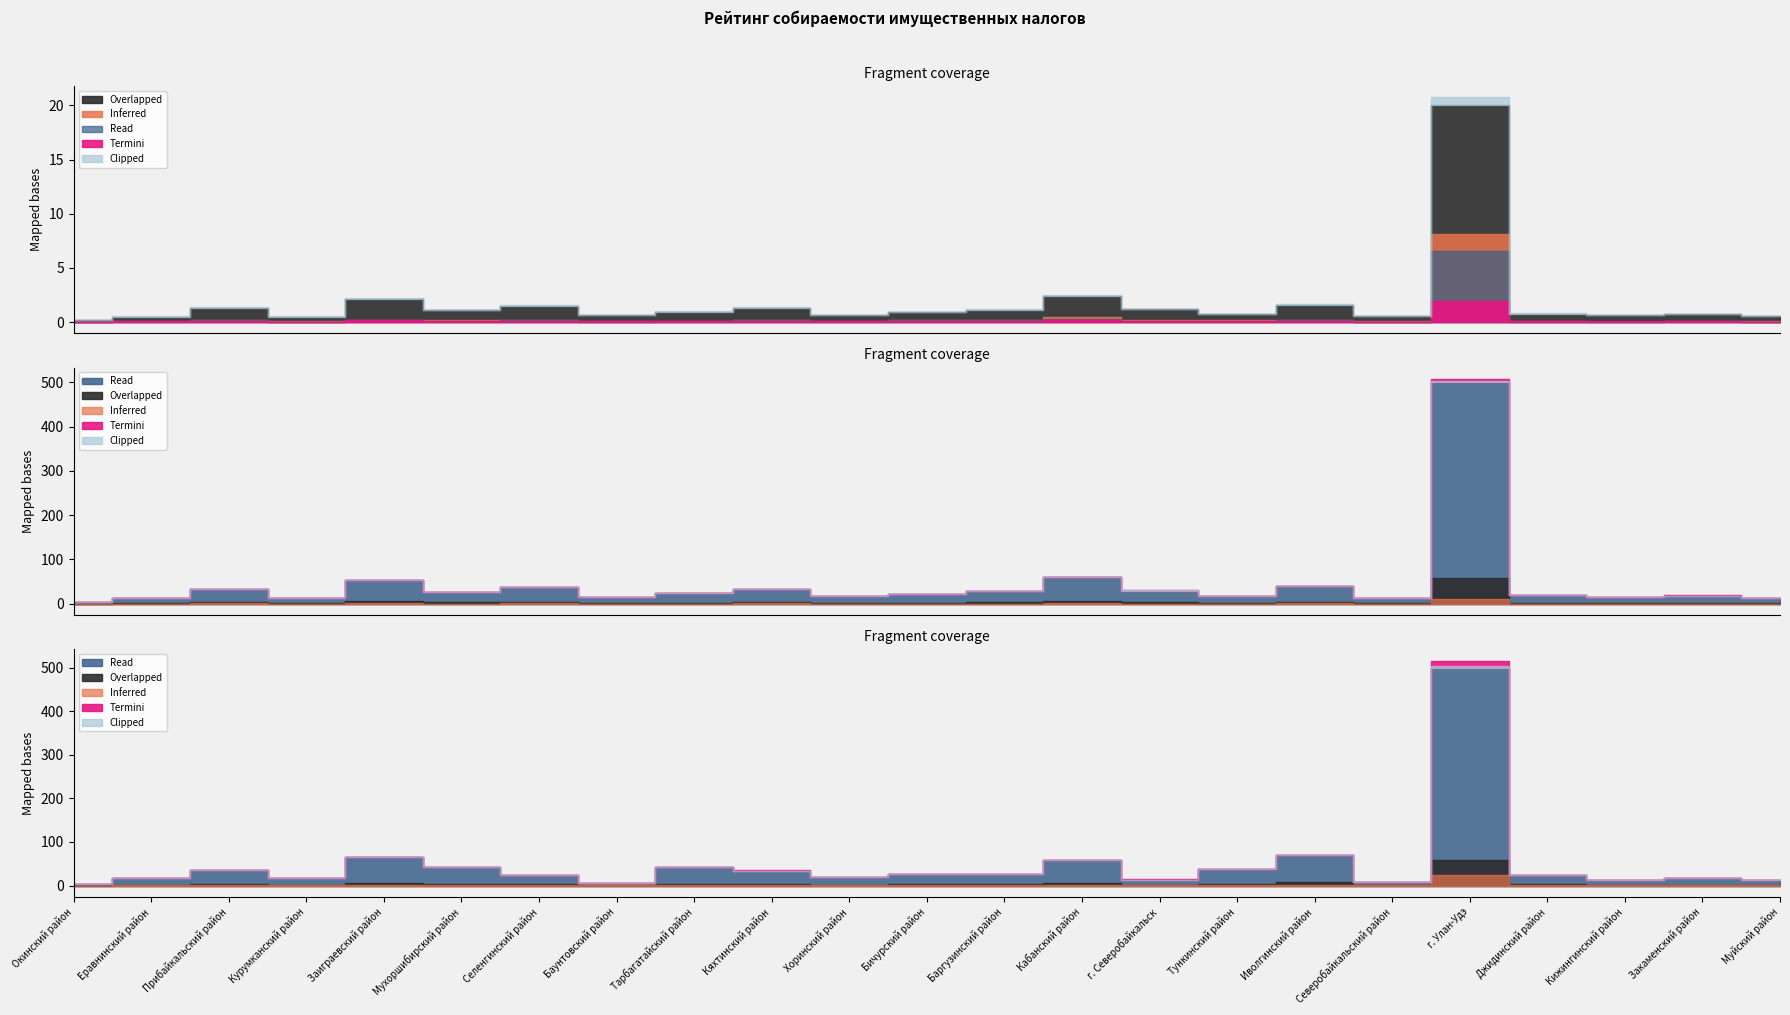

The value of ТН ФЛ (всего) at Джидинский район is 10349. True or false?

False